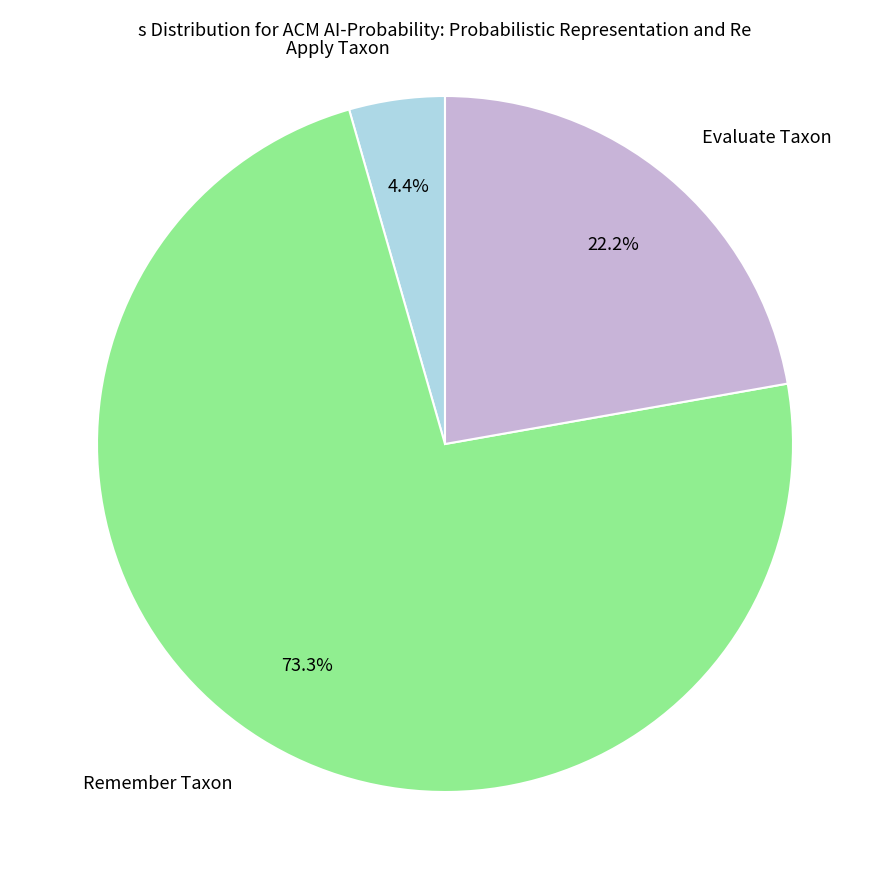

What is the smallest slice in the pie chart?

Apply Taxon